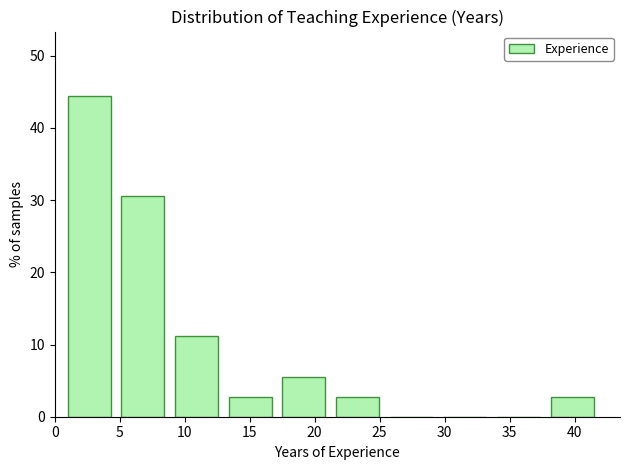

Reading left to right, list every bar in this chart as the range it spans on the x-axis followed by its height. Neither the bar edges nor the heights are printed on the chart, so give them approximately, as read against the axes.

1.0 to 5.0: 44
5.0 to 9.5: 31
9.5 to 13.5: 11
13.5 to 17.5: 3
17.5 to 21.5: 6
21.5 to 26.0: 3
26.0 to 30.0: 0
30.0 to 34.0: 0
34.0 to 38.0: 0
38.0 to 42.5: 3